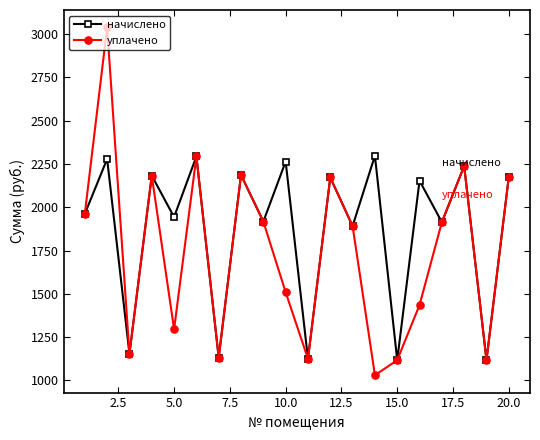

What is the average value of the уплачено series?

1744.2